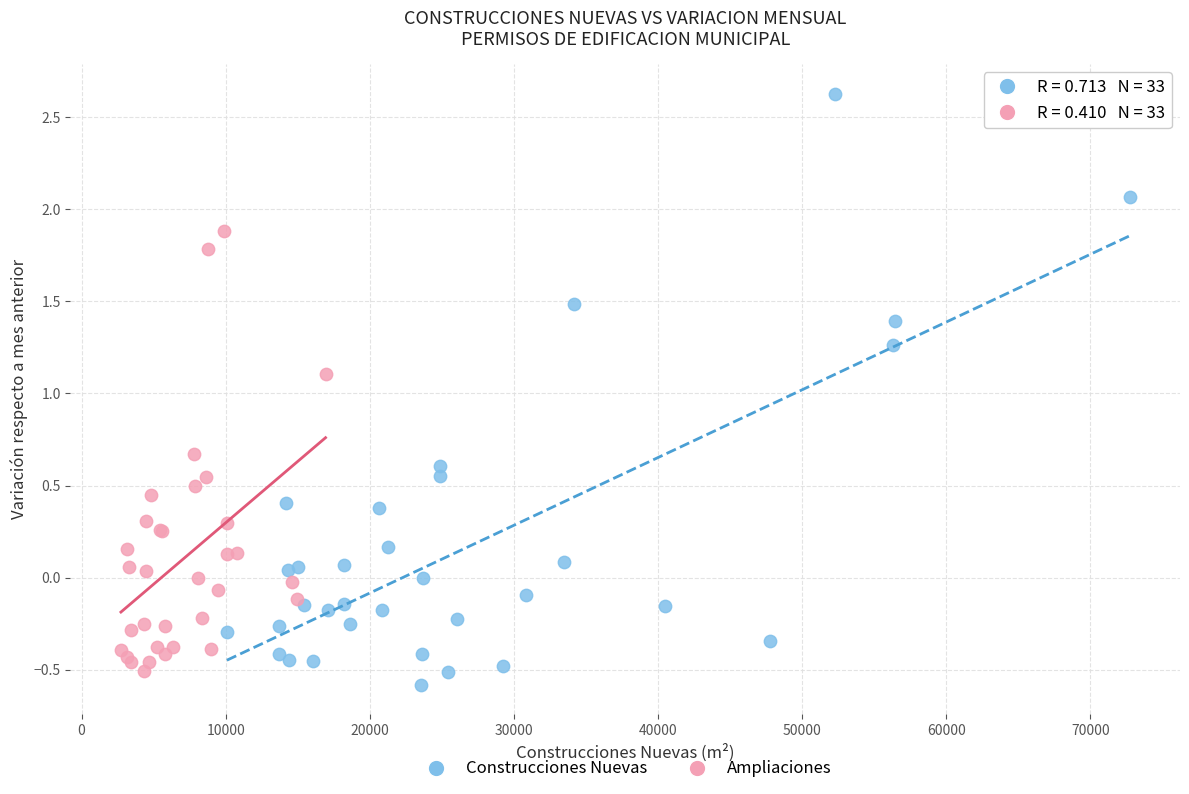

What are all the series names shown in the legend?

Construcciones Nuevas, Ampliaciones